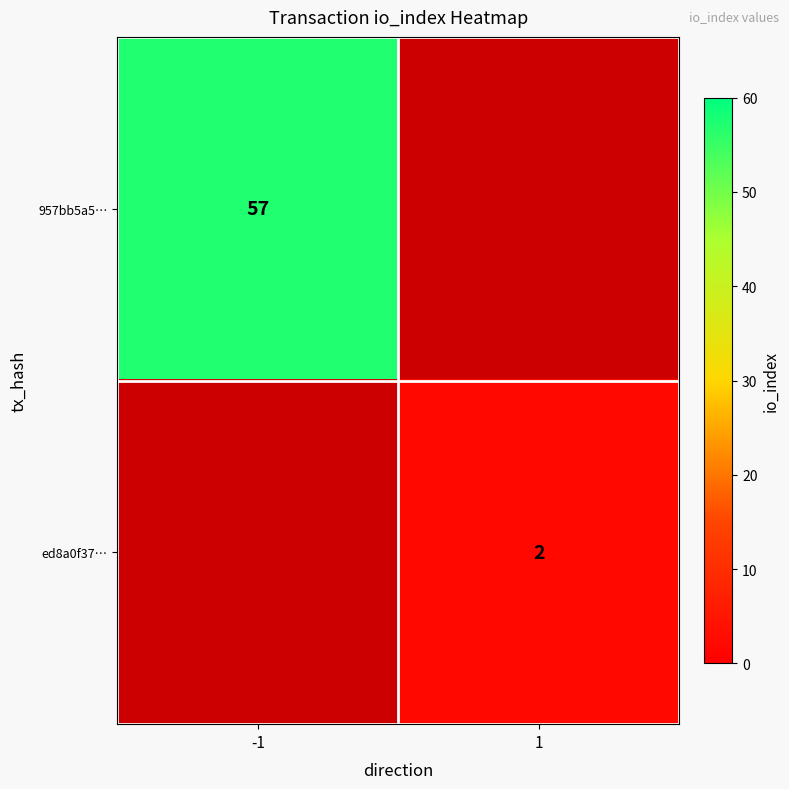

The value of 957bb5a5… at -1 is 57. True or false?

True